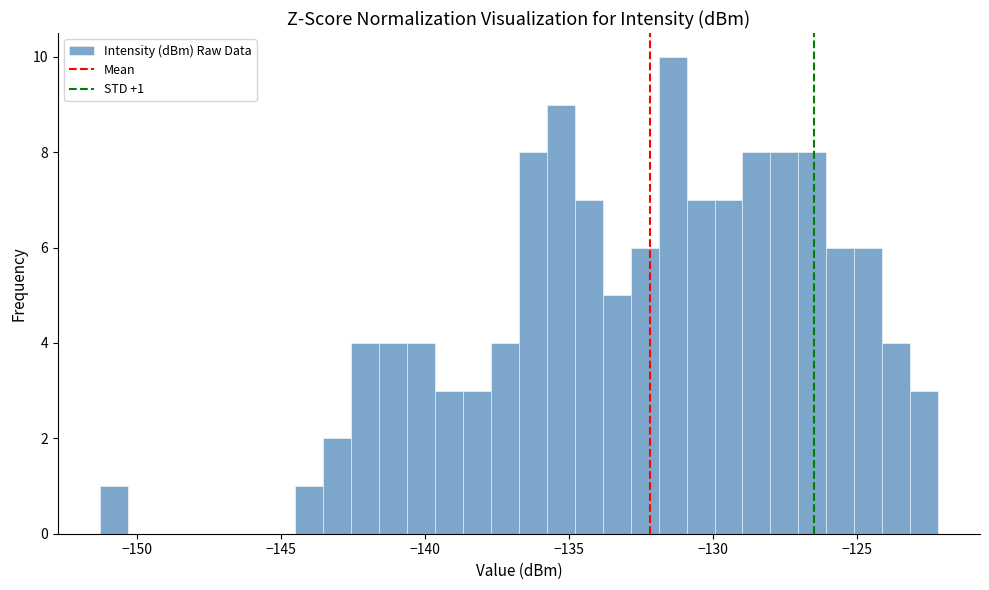

Read against the x-axis, roughly where is the centre of the tallest bar?

-131.5